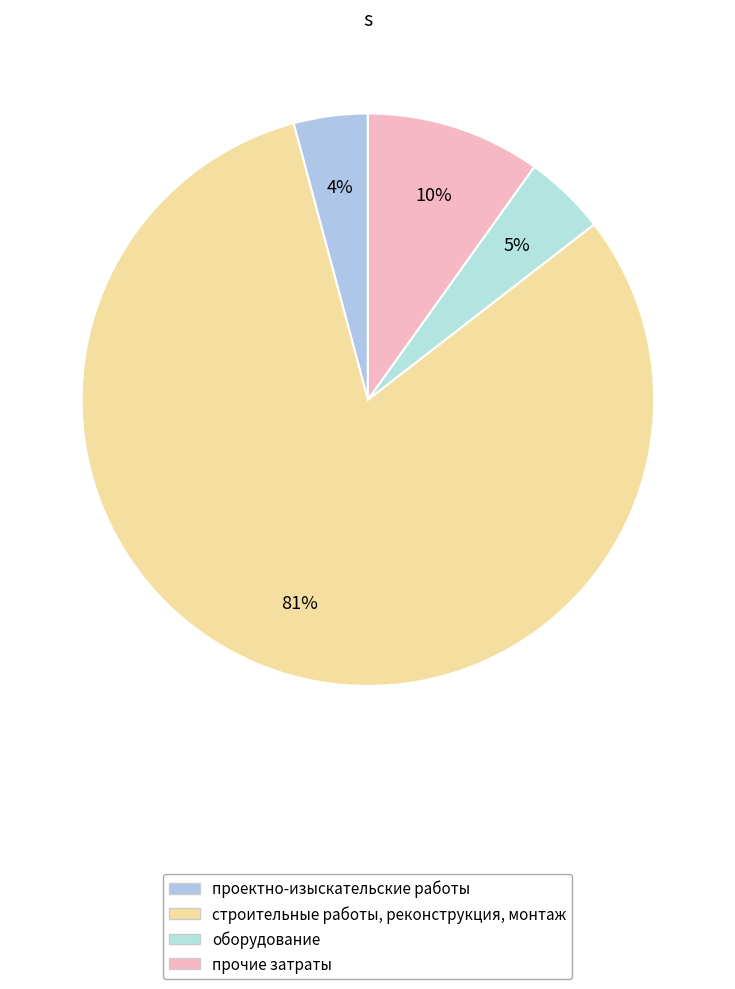

What percentage is the прочие затраты slice, to the nearest percent?

10%